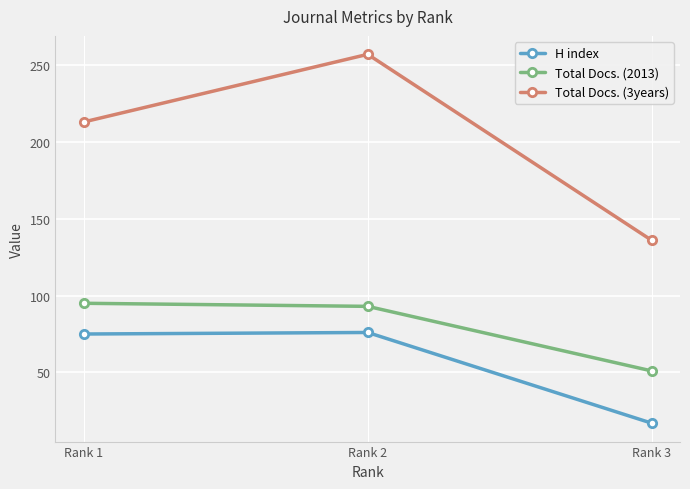

What is the value of the Total Docs. (3years) point at the 3rd from the left?

136